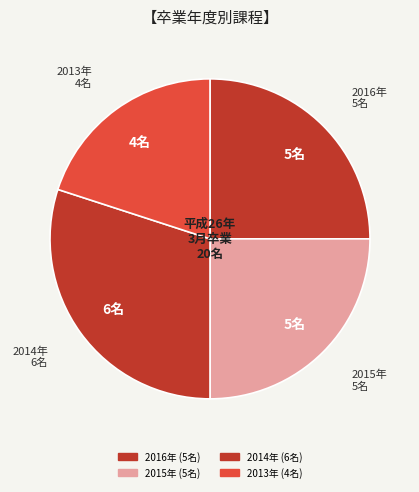

Count the number of slices in the pie.

4